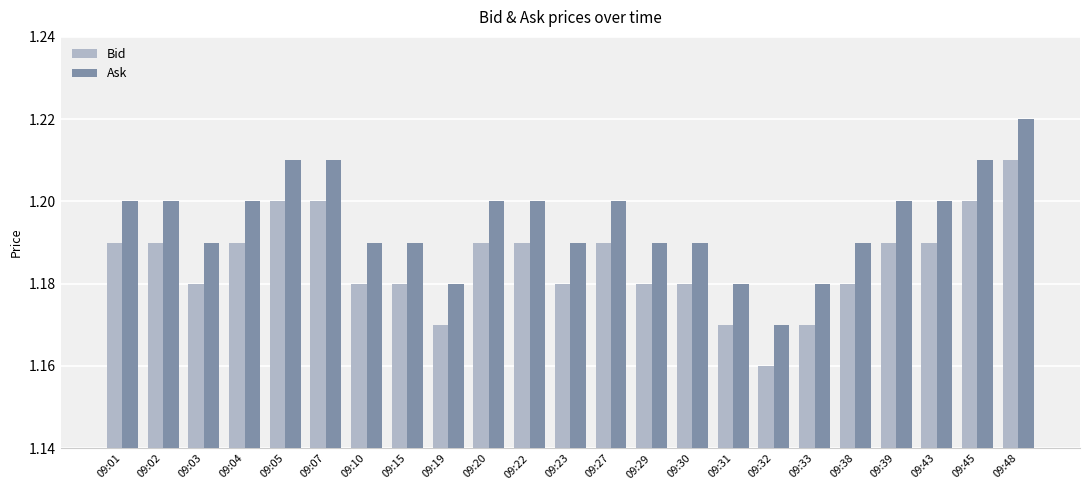

What is the sum of all Bid values?

27.3